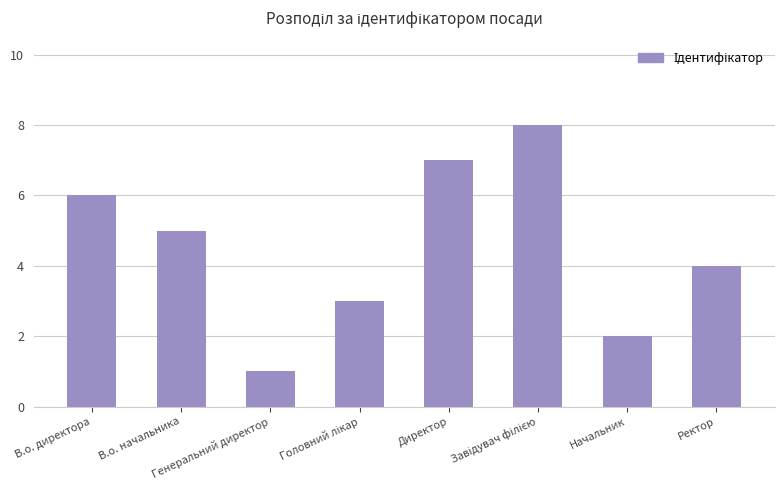

What is the sum of the values at Генеральний директор and Ректор?

5